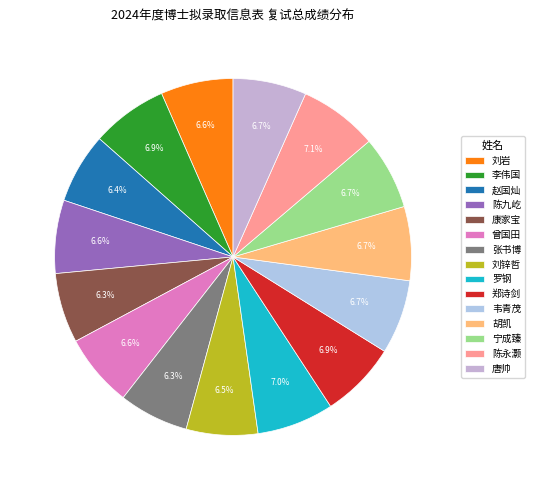

How many segments does this pie chart have?

15